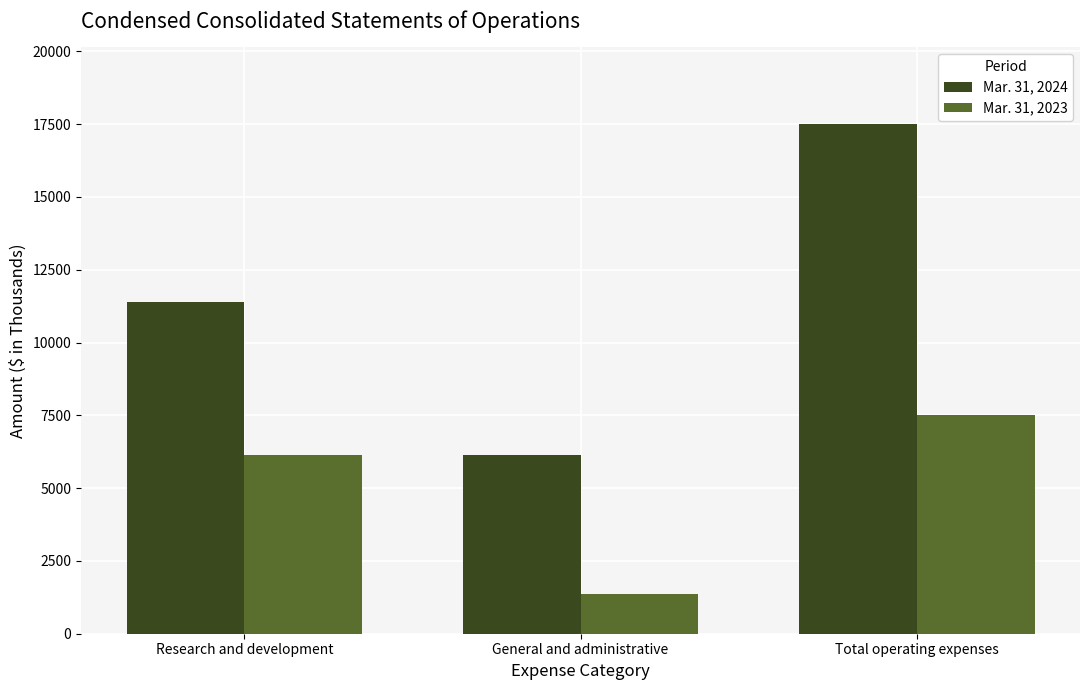

Which series has the widest spread of values?

Mar. 31, 2024